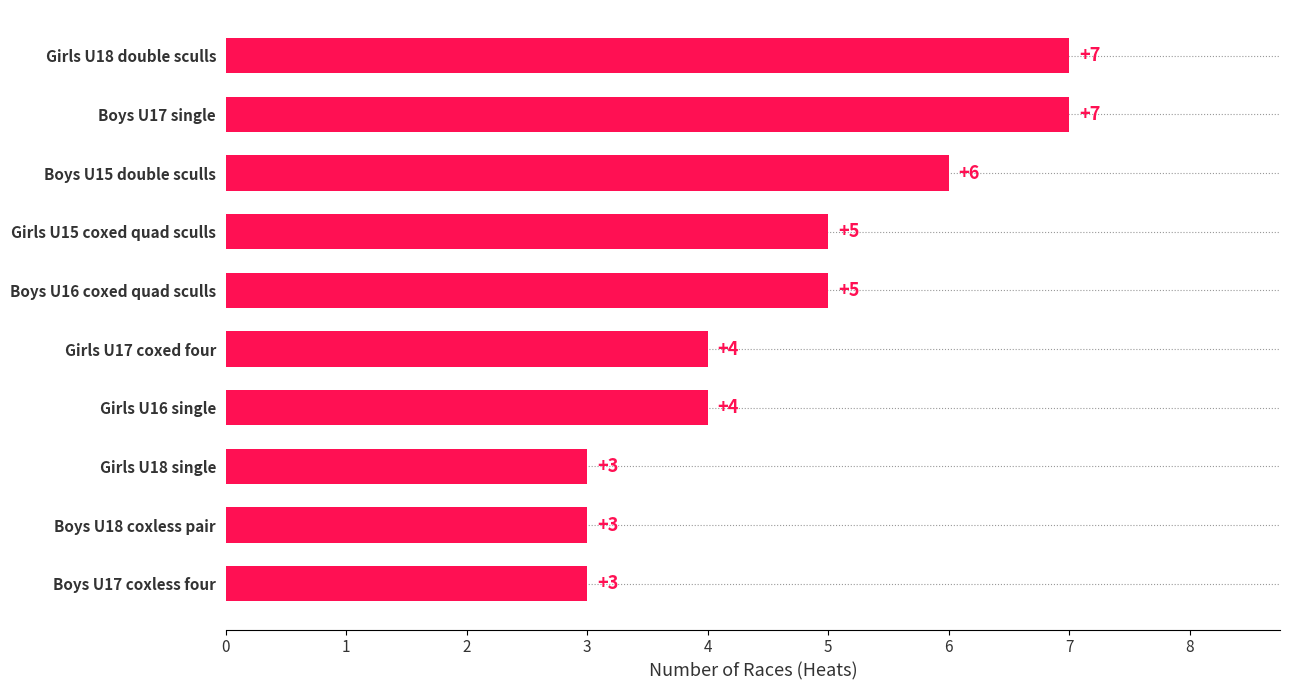

Reading bottom to top, transcribe all the data shown in this chart.

Boys U17 coxless four=3	Boys U18 coxless pair=3	Girls U18 single=3	Girls U16 single=4	Girls U17 coxed four=4	Boys U16 coxed quad sculls=5	Girls U15 coxed quad sculls=5	Boys U15 double sculls=6	Boys U17 single=7	Girls U18 double sculls=7